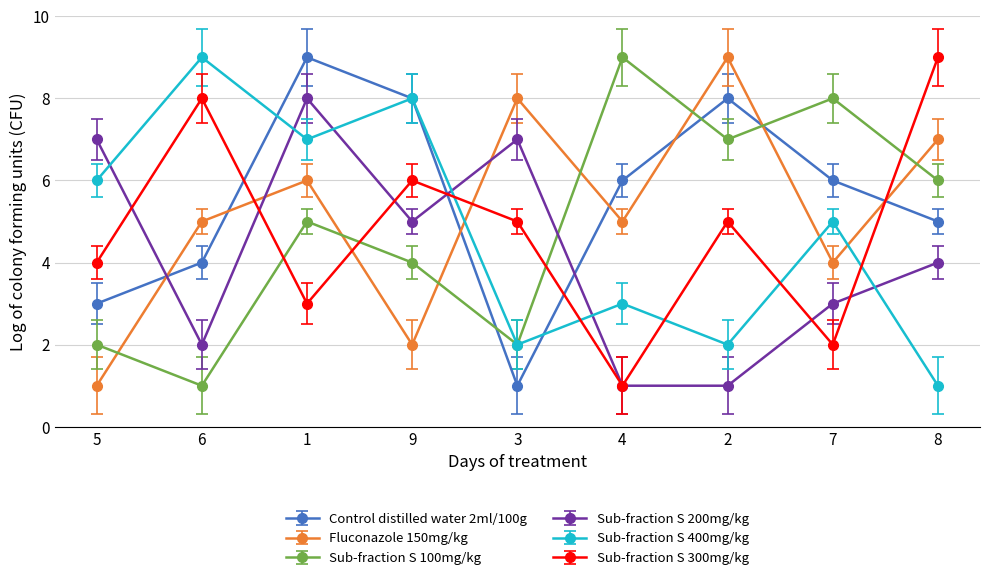

What position from the left is 1?

3